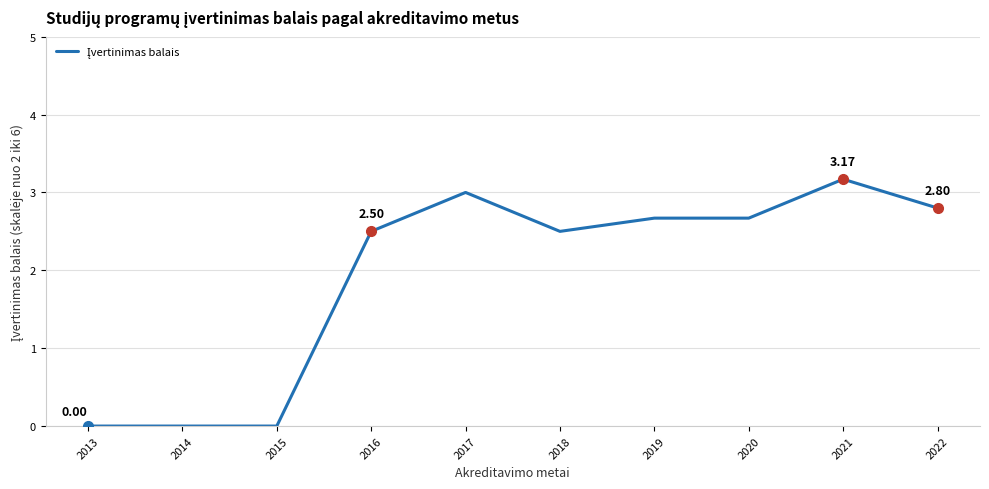

Reading left to right, what are all the values shown in this chart?

0.0	0.0	0.0	2.5	3.0	2.5	2.7	2.7	3.2	2.8